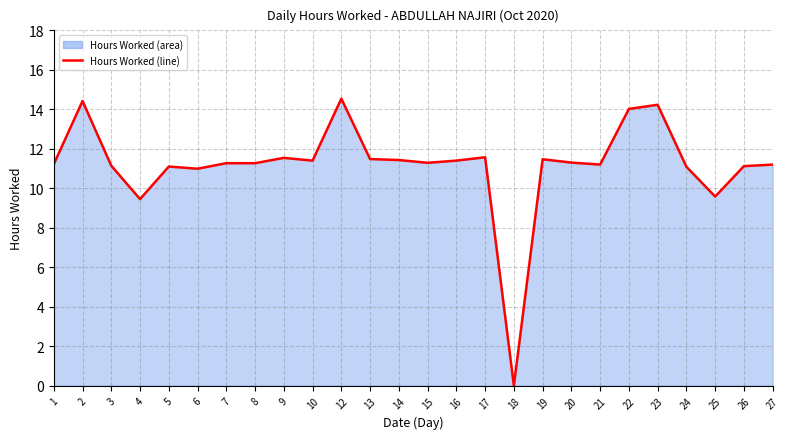

Rank the categories by value from highest to lowest.

12, 2, 23, 22, 17, 9, 13, 19, 14, 10, 16, 20, 15, 7, 8, 1, 21, 27, 3, 26, 5, 24, 6, 25, 4, 18